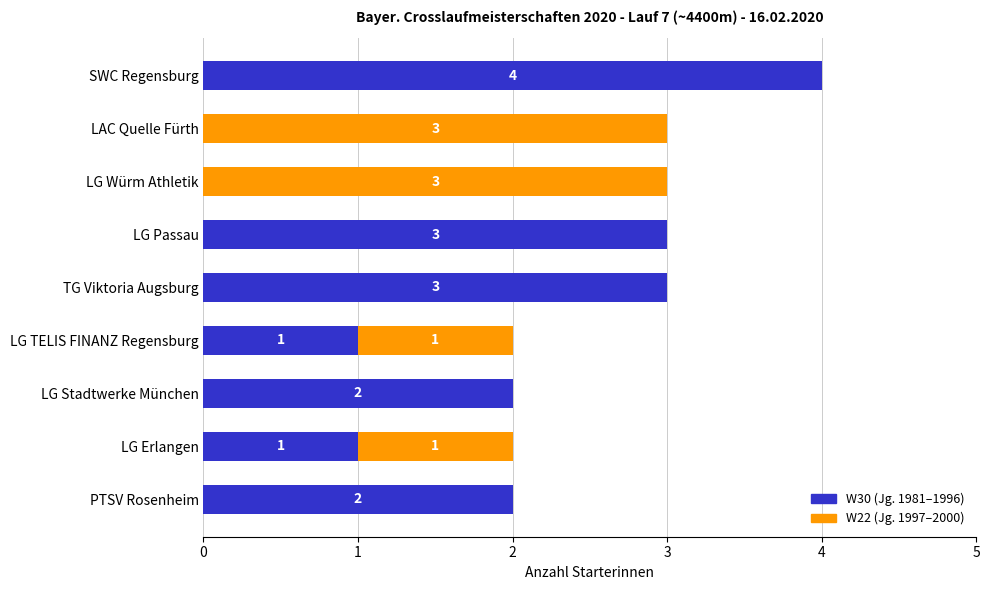

What is the total value across all series at SWC Regensburg?

4